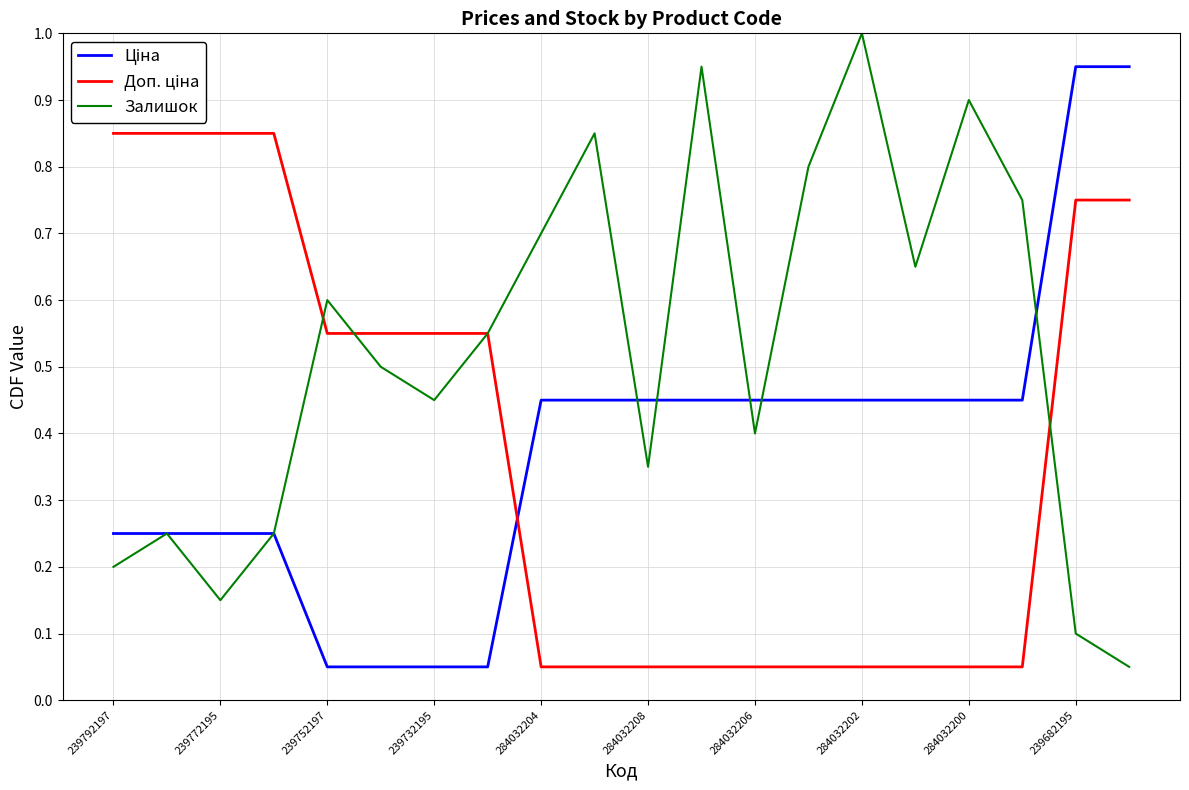

What is the highest value of the Залишок series?

1.0